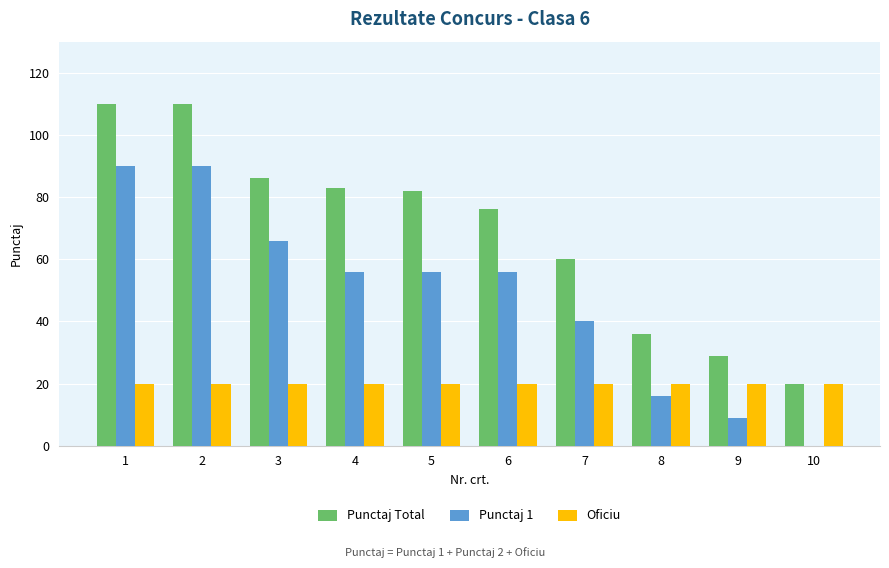

Are the bars horizontal?

No